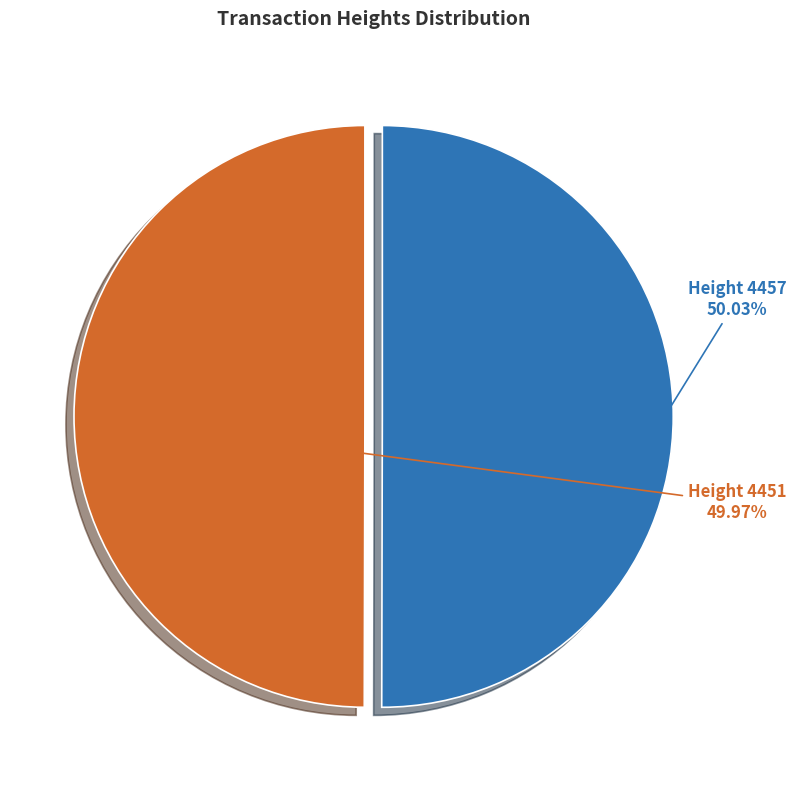

Is there any slice that represents more than half of the pie?

Yes